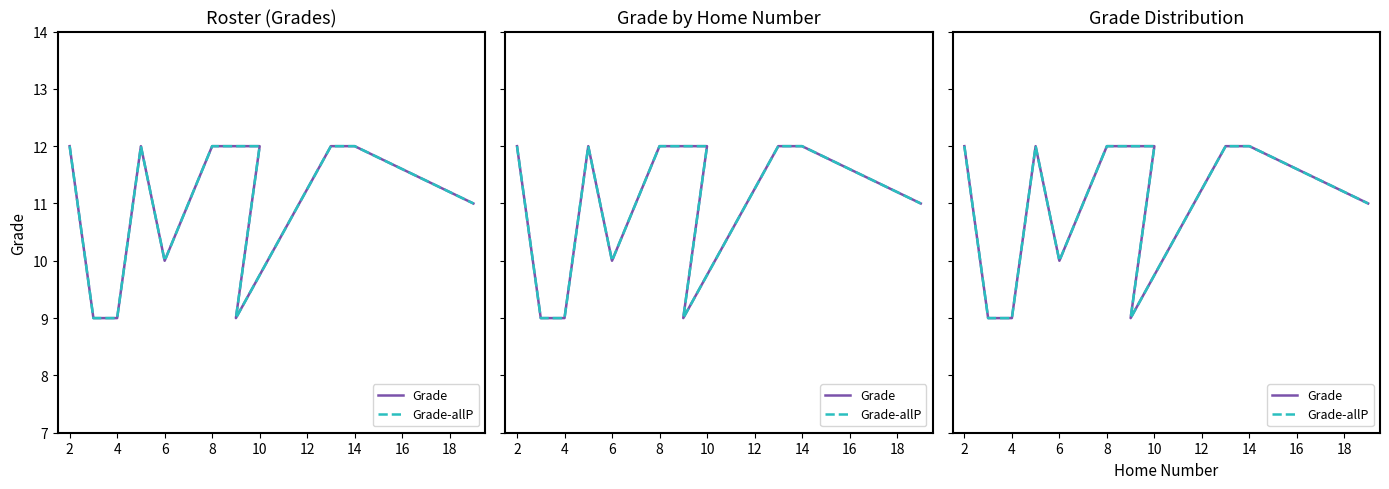

What are all the series names shown in the legend?

Grade, Grade-allP